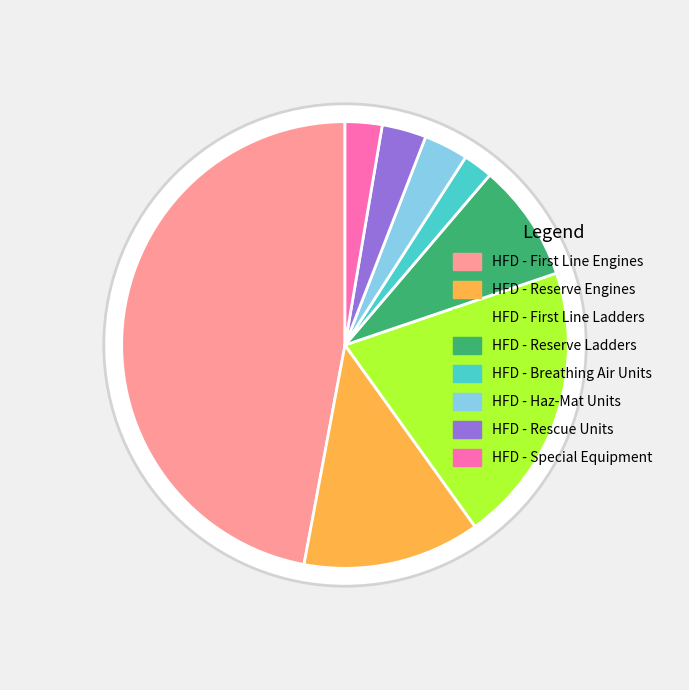

To the nearest percent, what is the difference between the HFD - Reserve Engines and HFD - Breathing Air Units slice percentages?

11%